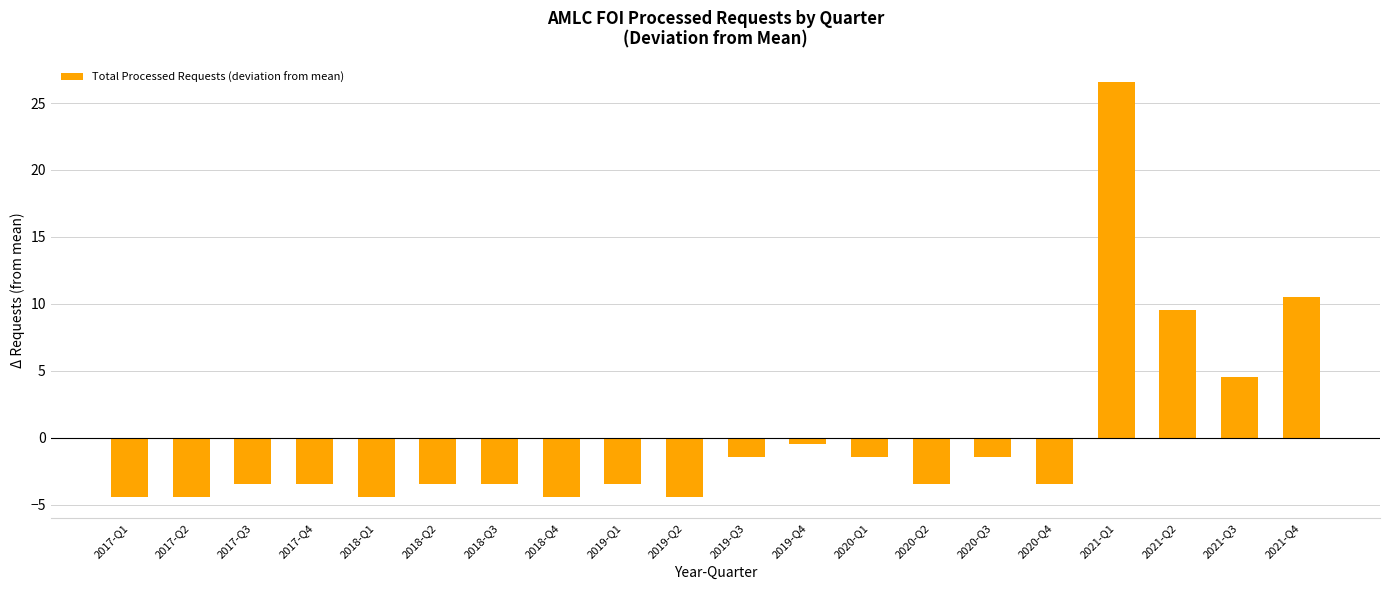

What is the maximum value shown in the chart?

26.6